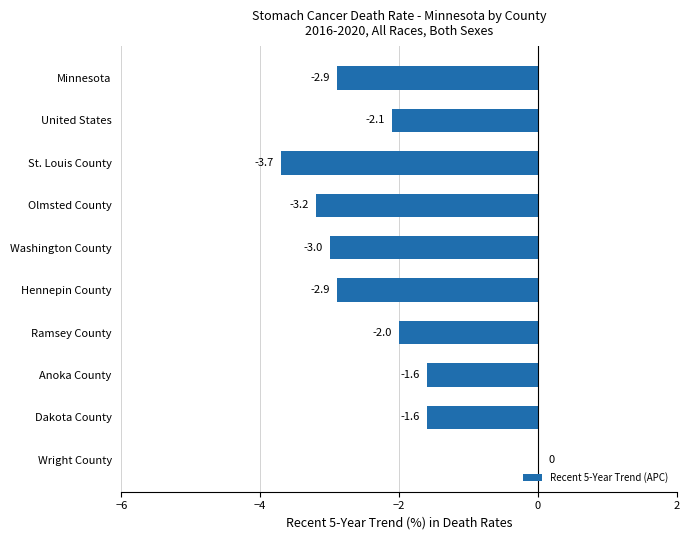

What is the average value?

-2.3